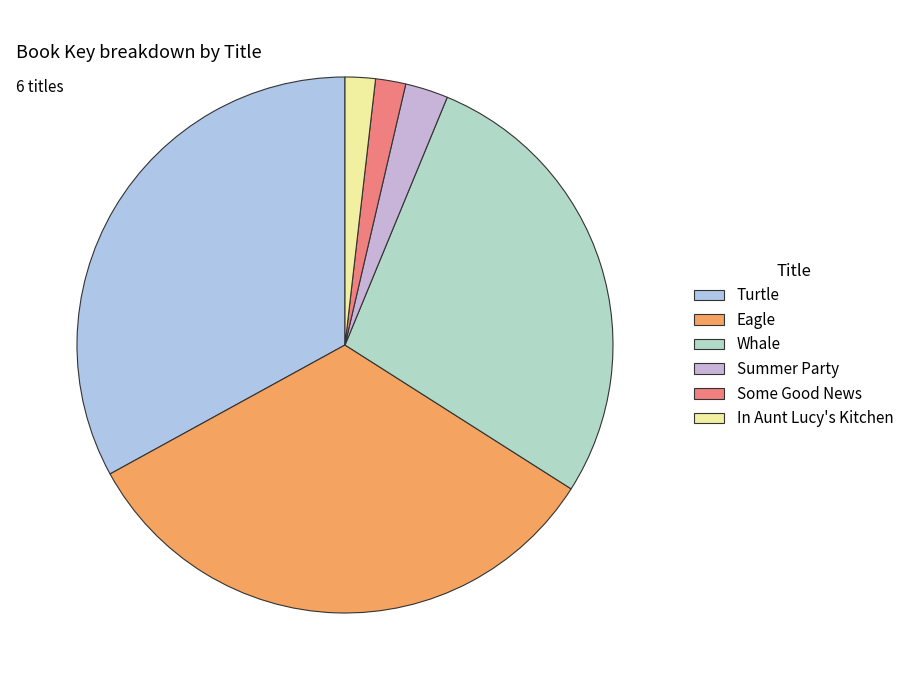

Which slice is the largest?

Turtle